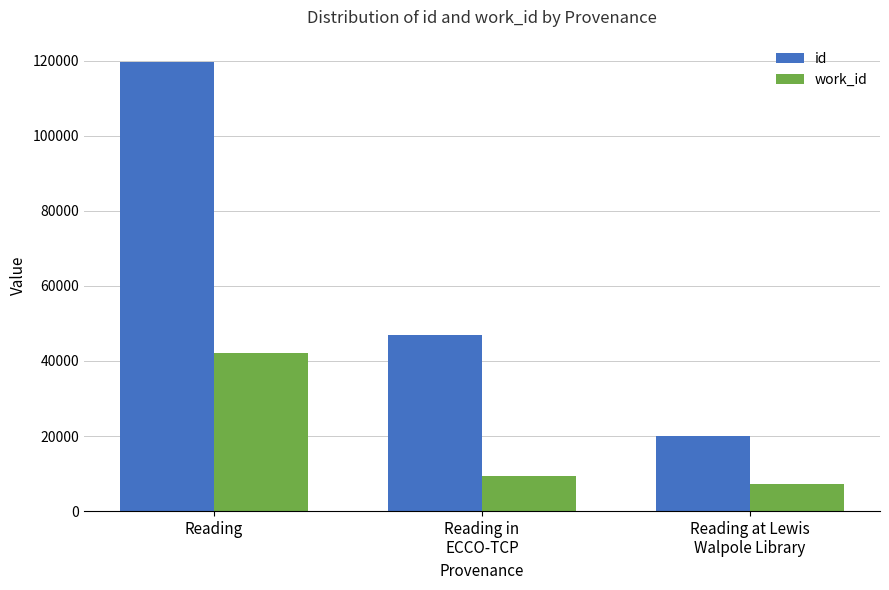

Reading left to right, extract all data points from this chart.

id: 119594	46801	19933
work_id: 42087	9281	7313